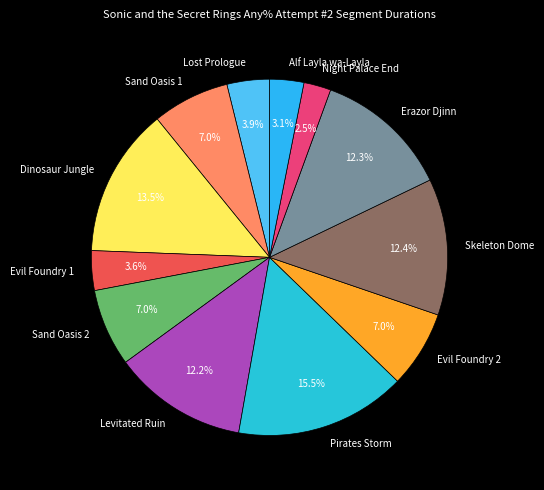

How many slices are in this pie chart?

12